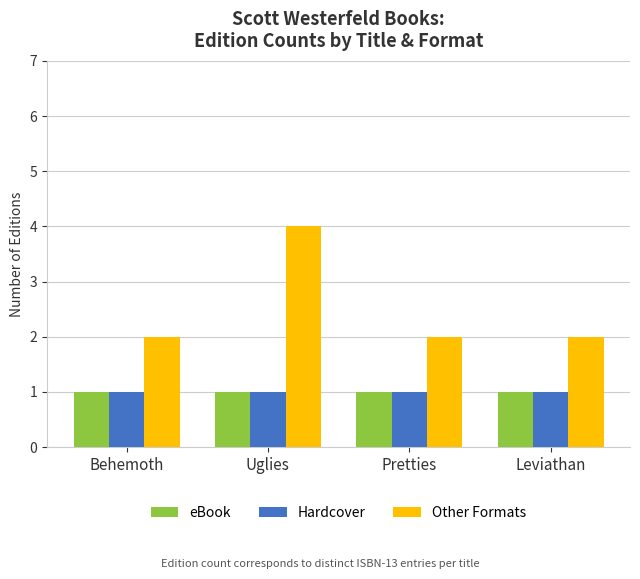

What is the smallest value displayed?

1